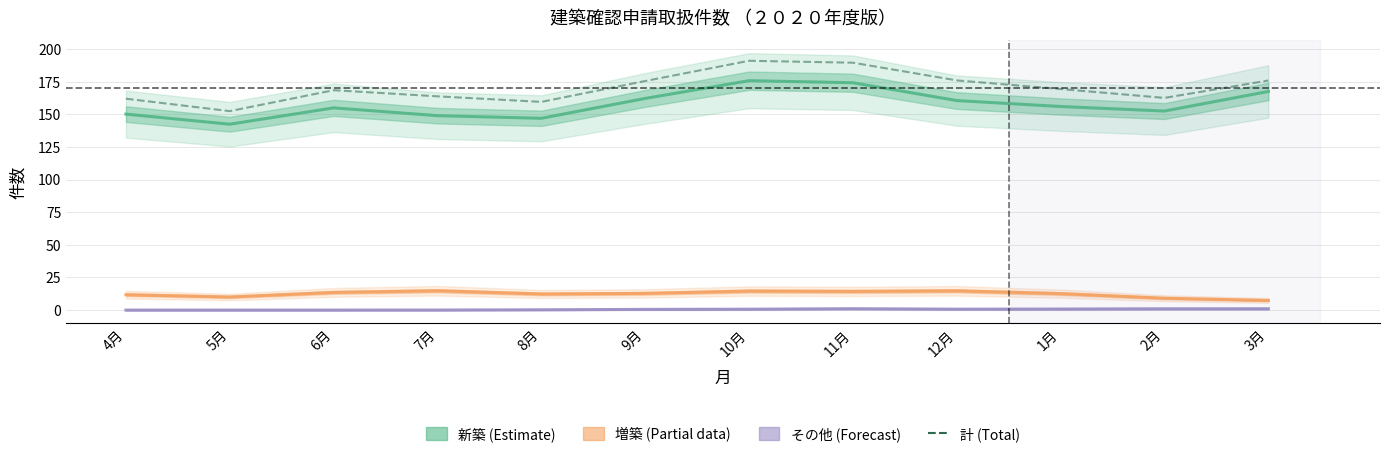

What is the difference between the maximum and minimum values in the 増築 (Partial) series?

7.4